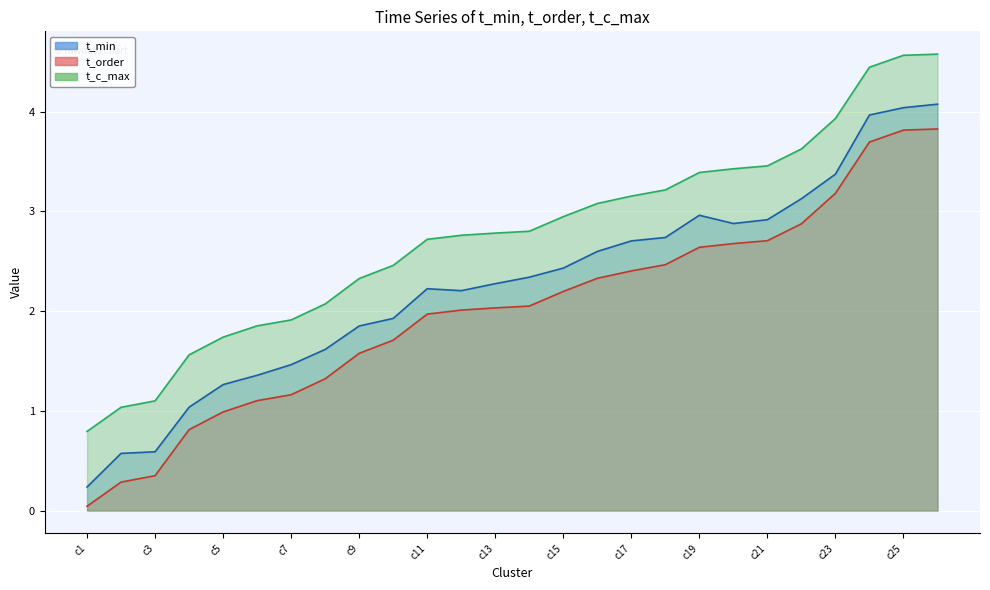

True or false: t_order line and t_min line intersect in this chart.

False